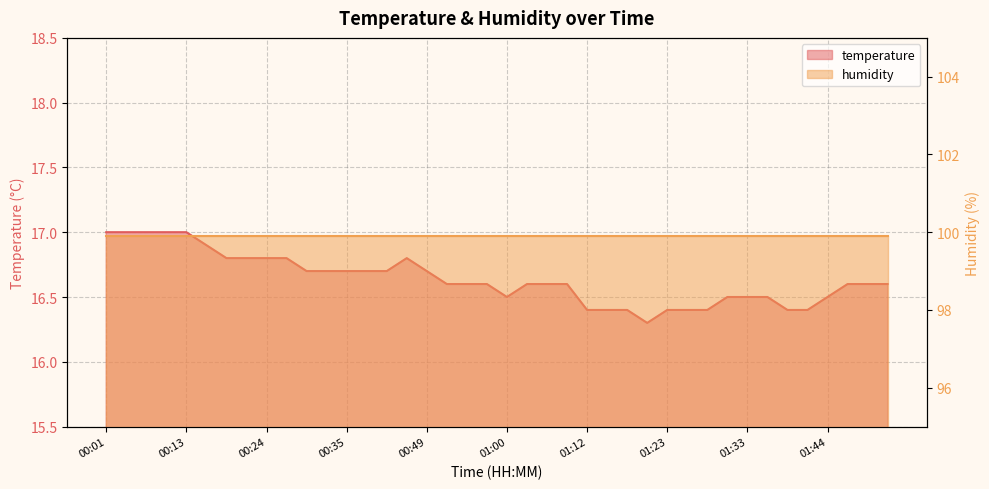

What is the sum of all values?

665.5